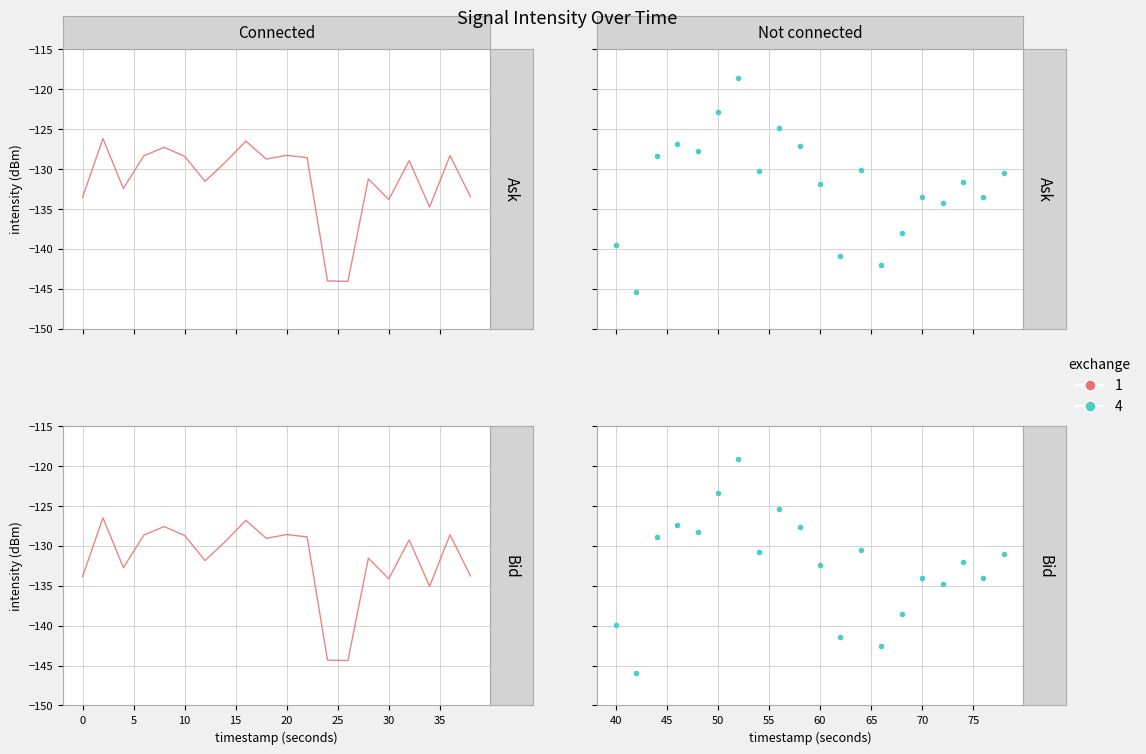

Is the value of exchange 4 at 15 greater than the value of exchange 1 at 15?

No